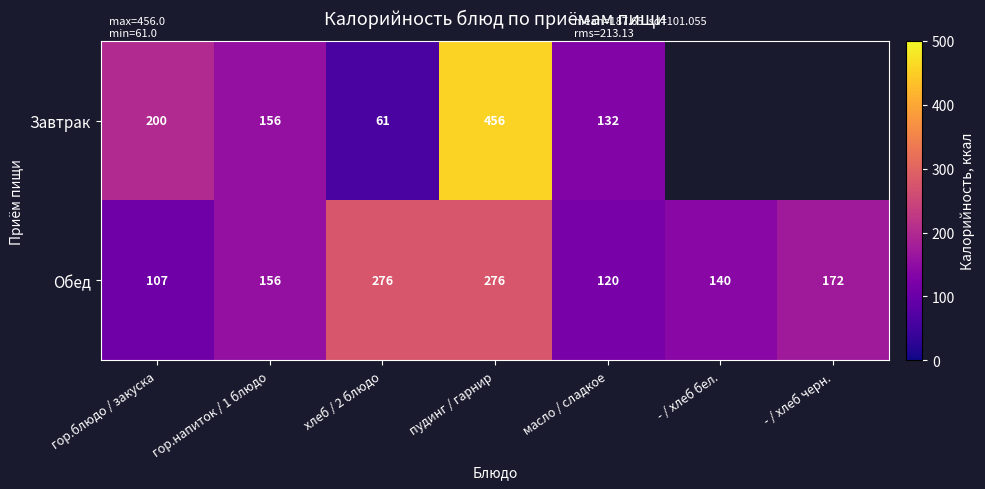

What is the difference between the highest and lowest values at пудинг / гарнир?

180